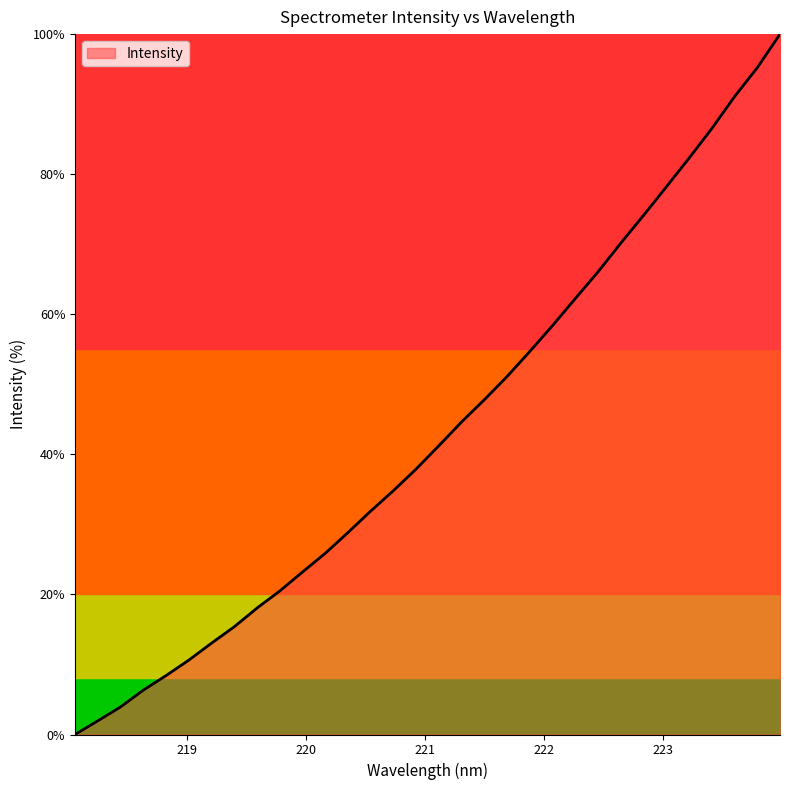

What is the maximum value shown in the chart?

100.0